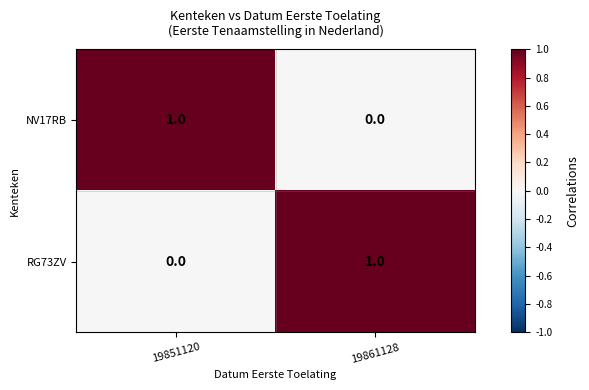

Is the value of RG73ZV at 19851120 greater than the value of NV17RB at 19851120?

No